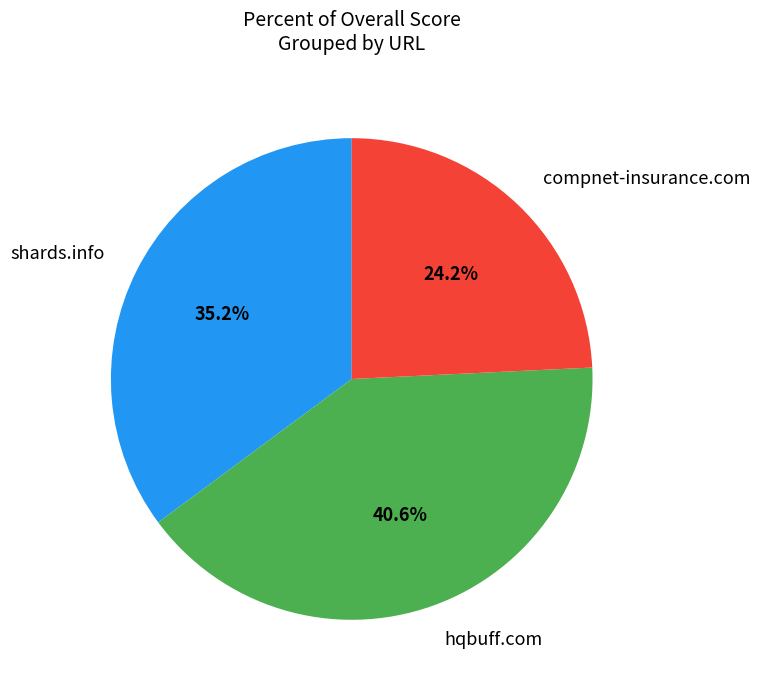

What is the total percentage of shards.info and compnet-insurance.com?

59.4%